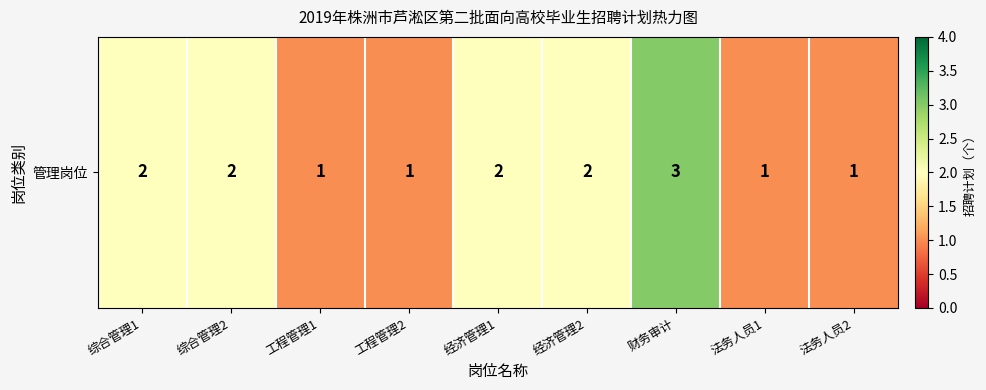

List the labels in order of value, smallest first.

工程管理1, 工程管理2, 法务人员1, 法务人员2, 综合管理1, 综合管理2, 经济管理1, 经济管理2, 财务审计